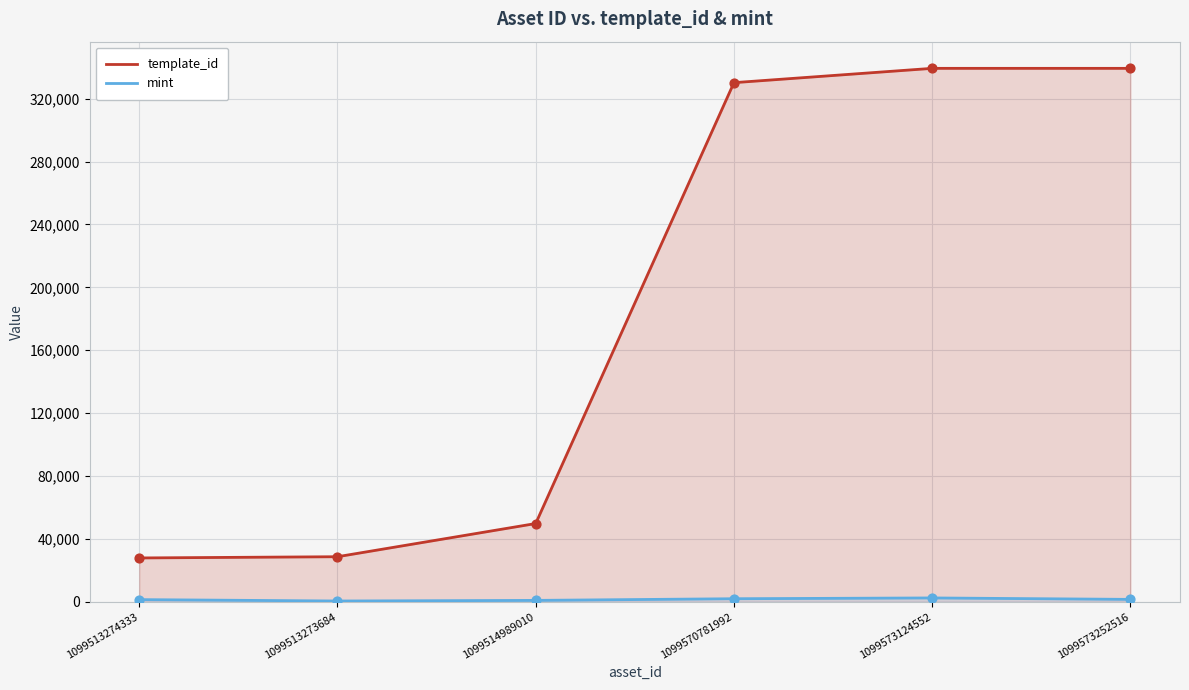

What is the total value across all series at 1099513273684?

29335